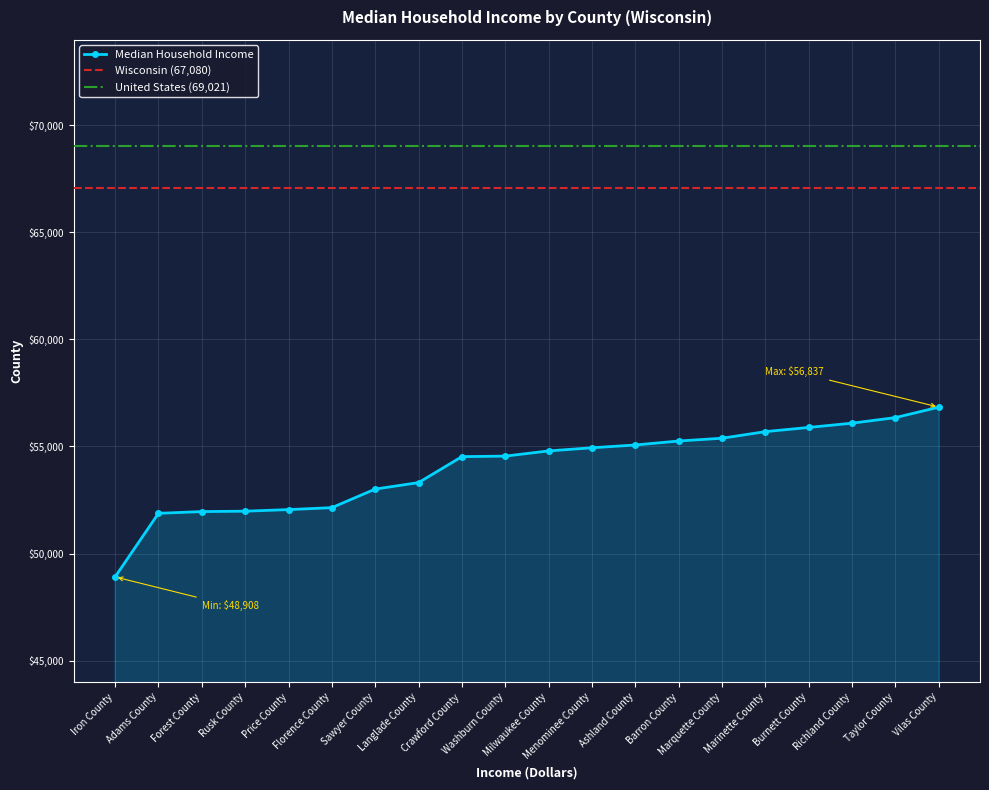

What is the change in value from Iron County to Vilas County?

+7929